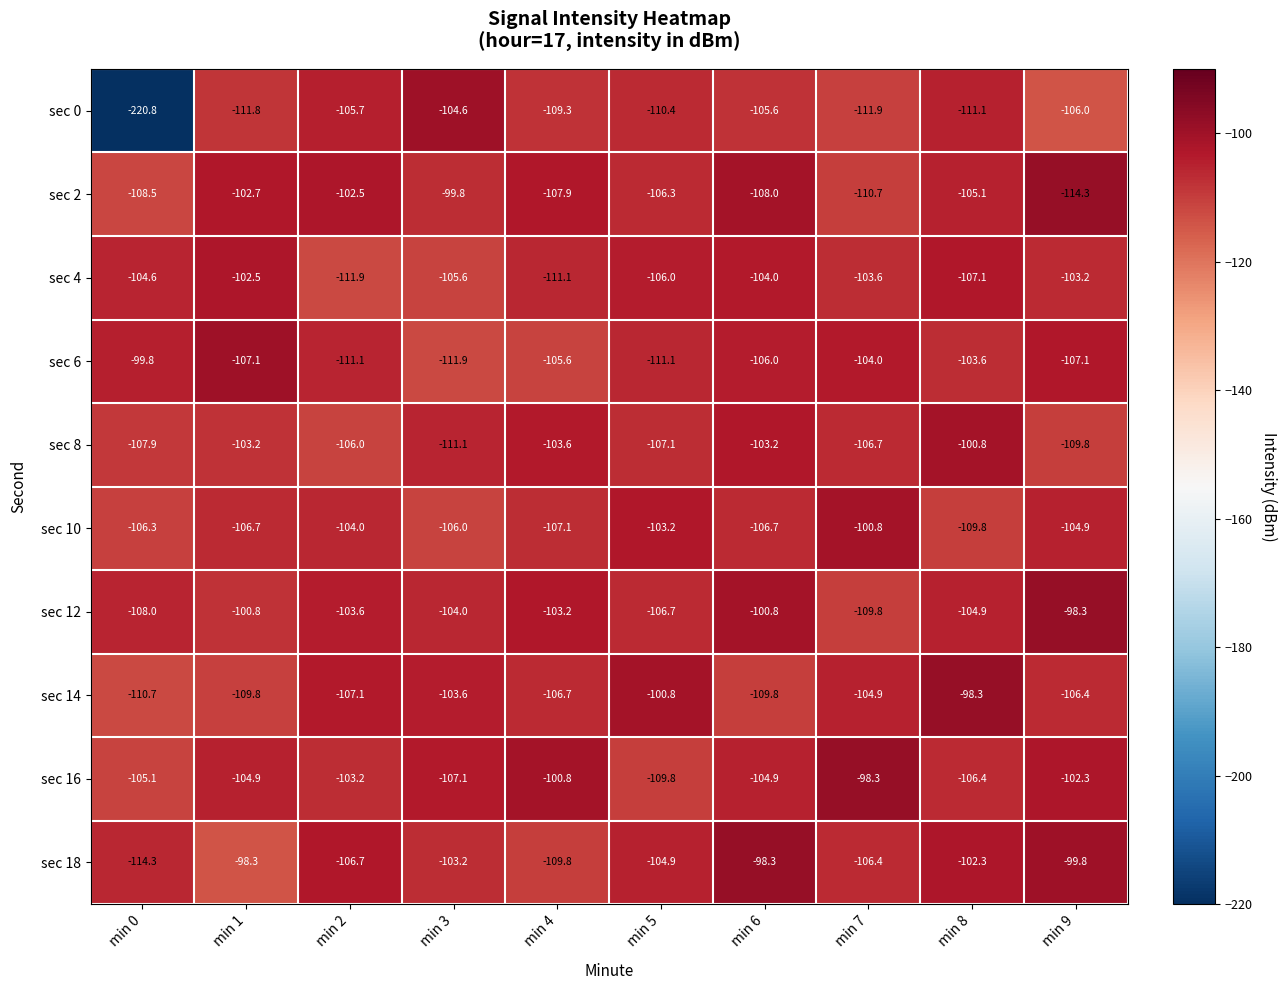

What is the difference between the sec 0 values at min 3 and min 7?

7.3